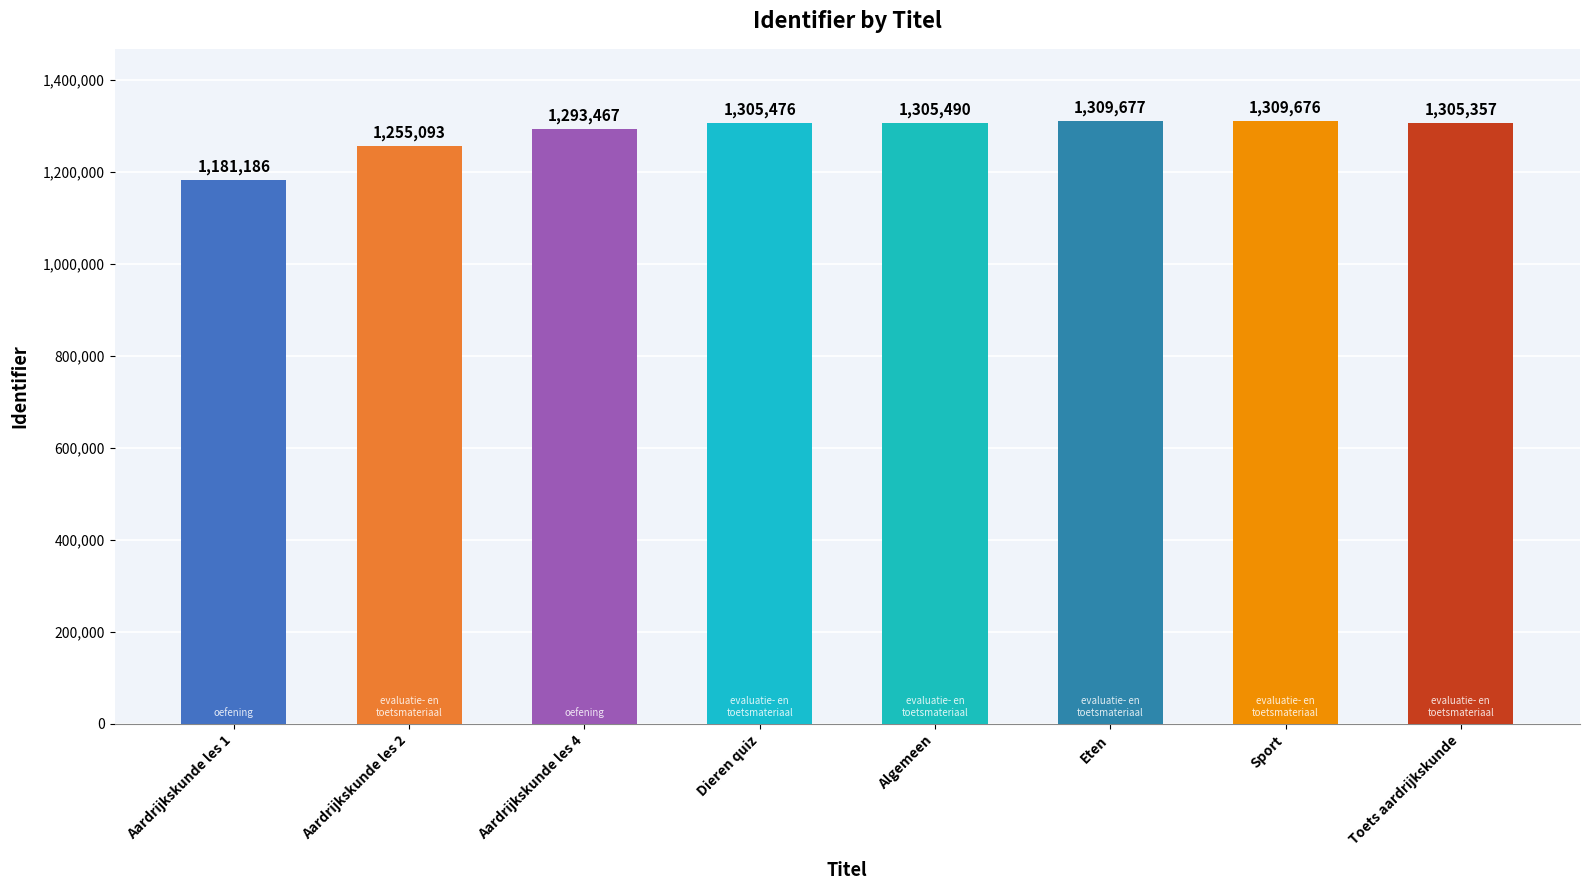

Between Aardrijkskunde les 2 and Dieren quiz, which is larger?

Dieren quiz